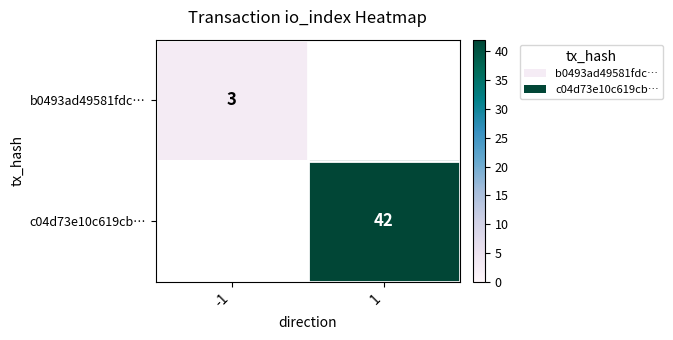

What is the maximum value shown in the chart?

42.0